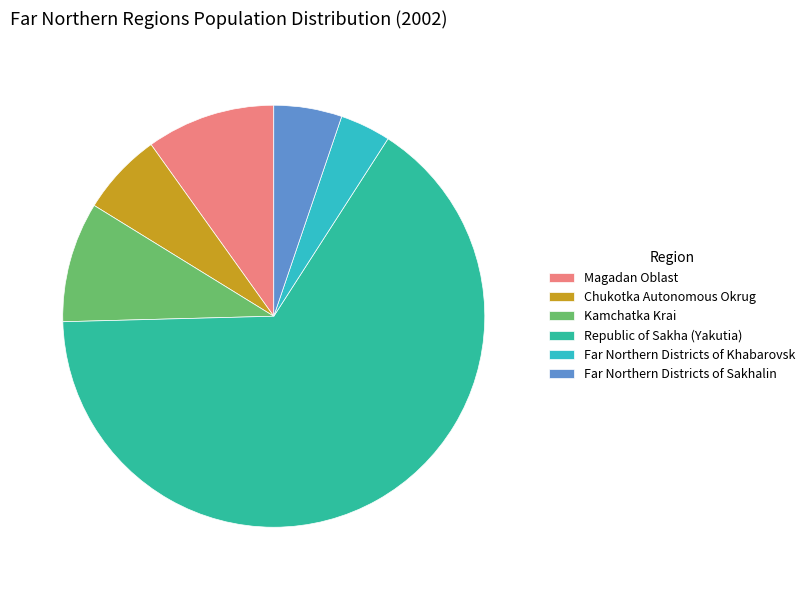

Do Far Northern Districts of Khabarovsk and Magadan Oblast together represent more than half of the pie?

No